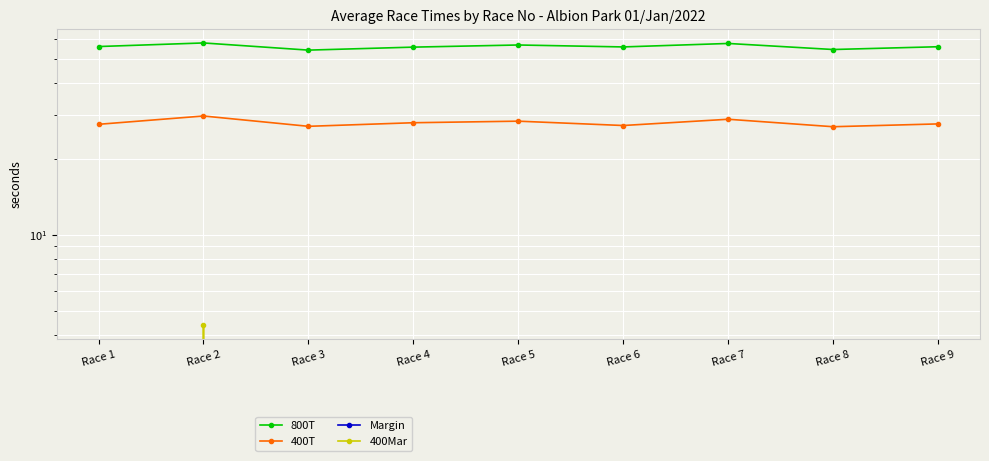

Which label corresponds to the smallest value in the chart?

Race 1